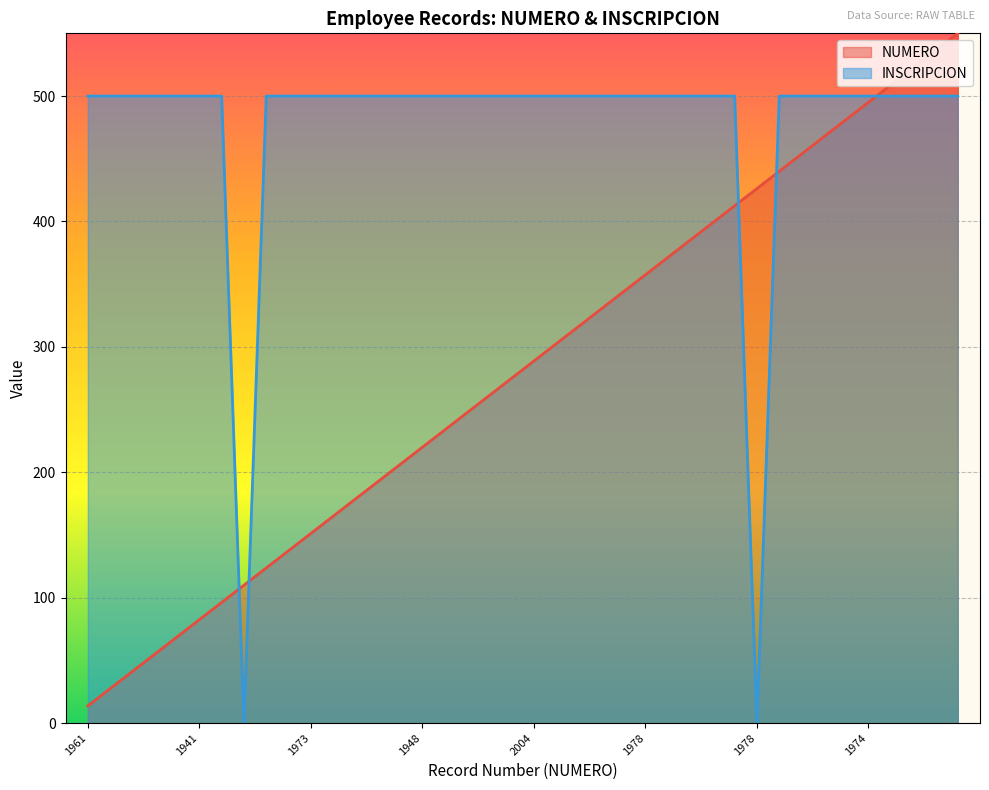

At which label is INSCRIPCION closest to 250?

1961